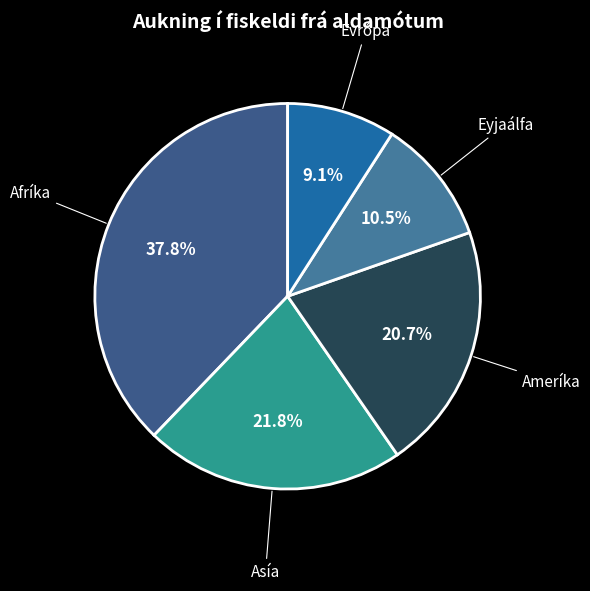

Is there a majority slice in this chart?

No